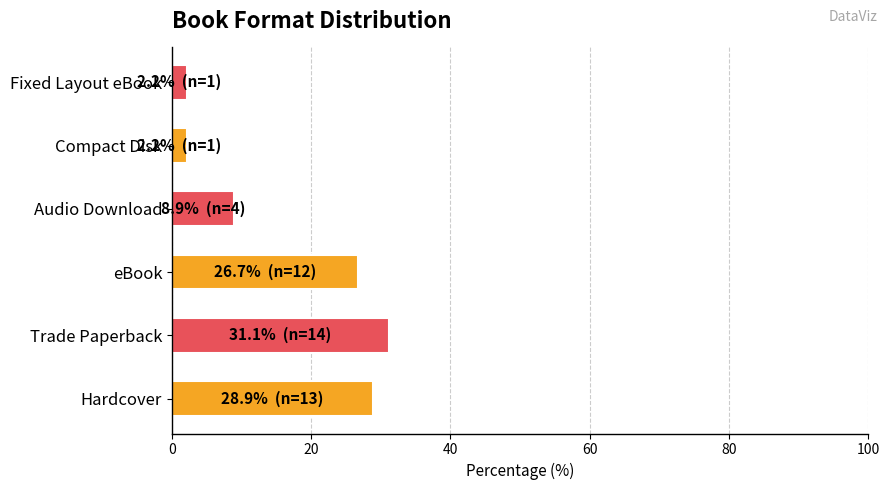

What is the ratio of the value at Audio Download to the value at Trade Paperback?

0.3